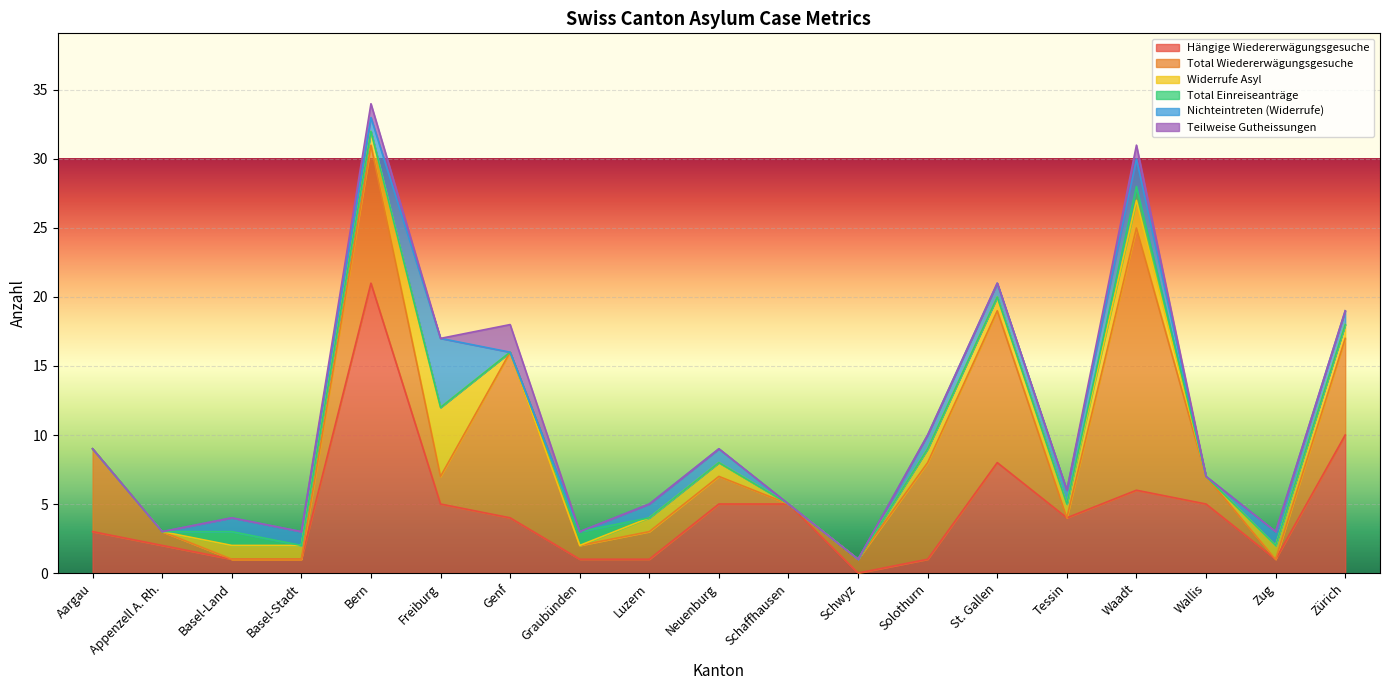

What is the total value across all series at Graubünden?

3